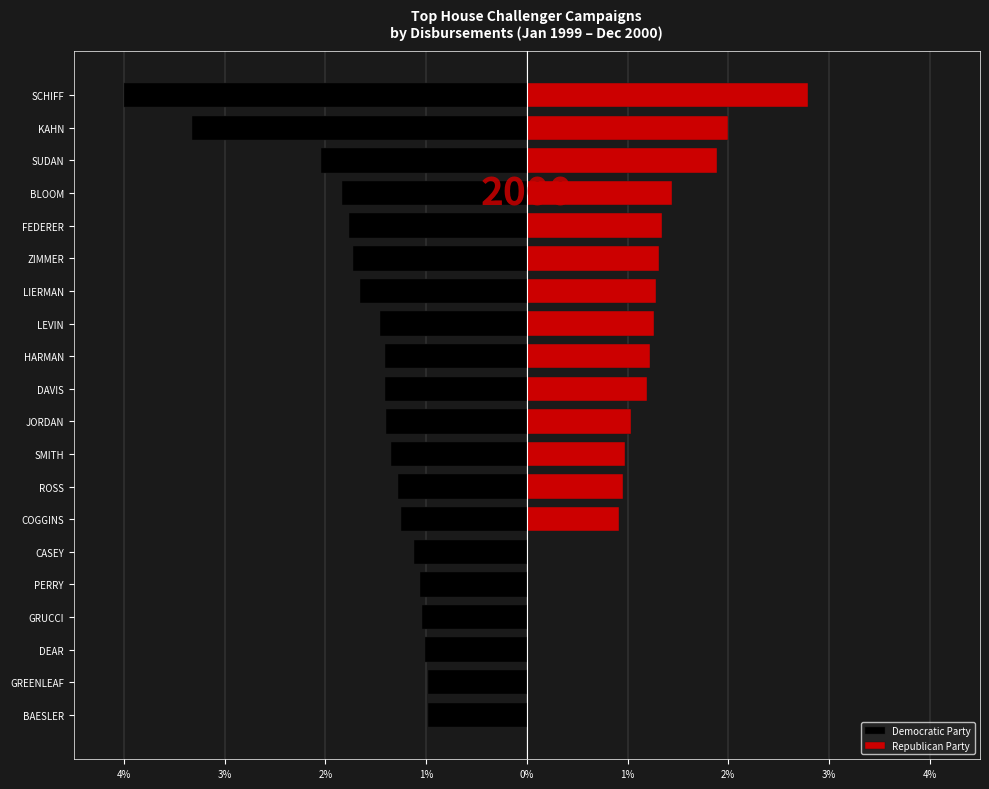

Which series changed the most between ZIMMER and GREENLEAF?

Republican Party